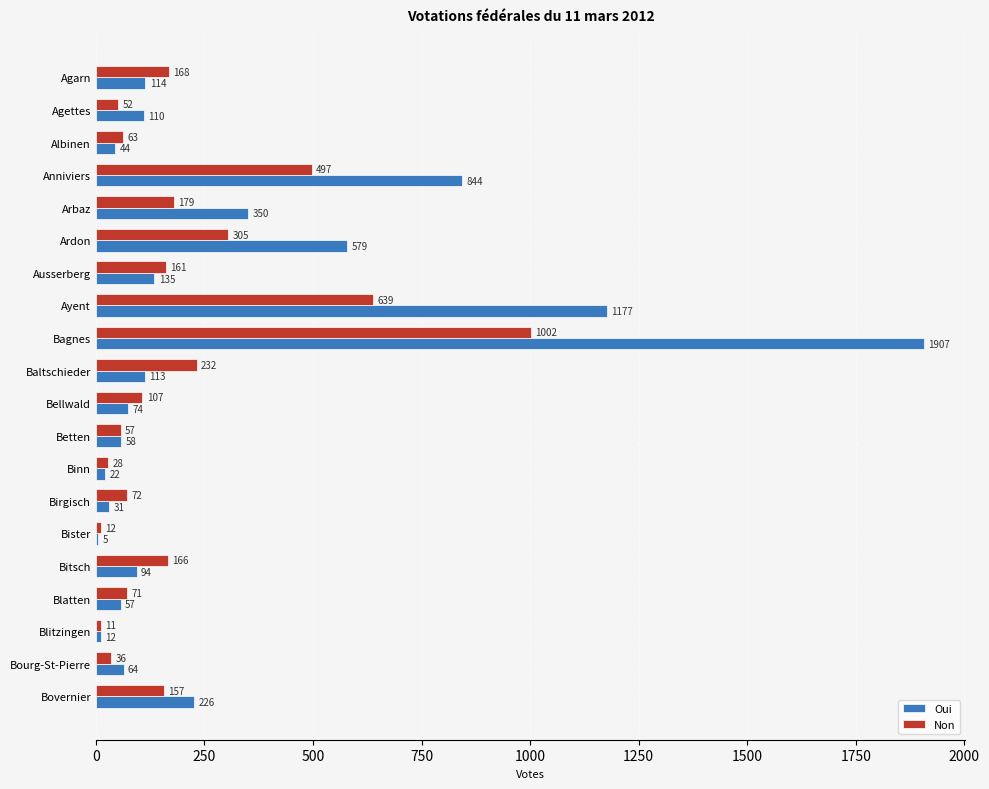

What is the average value of the Oui series?

301